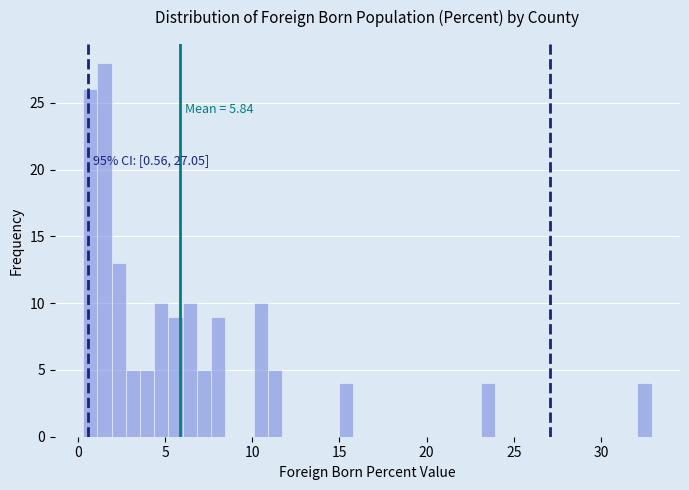

Around what value on the x-axis is the tallest bar? Give the approximate position of its centre, as read against the axis.

1.5